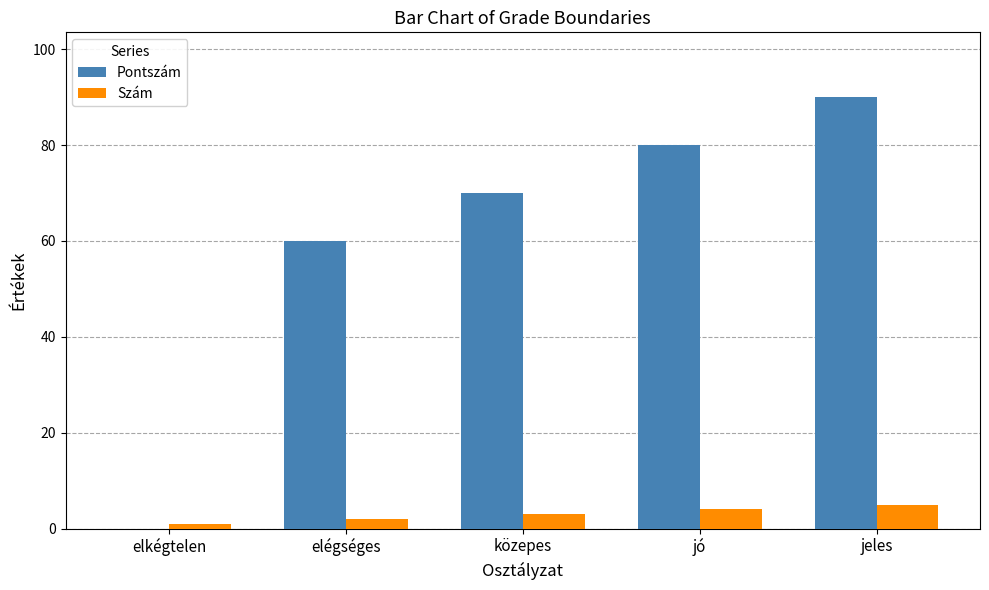

Which series has the largest range (max minus min)?

Pontszám